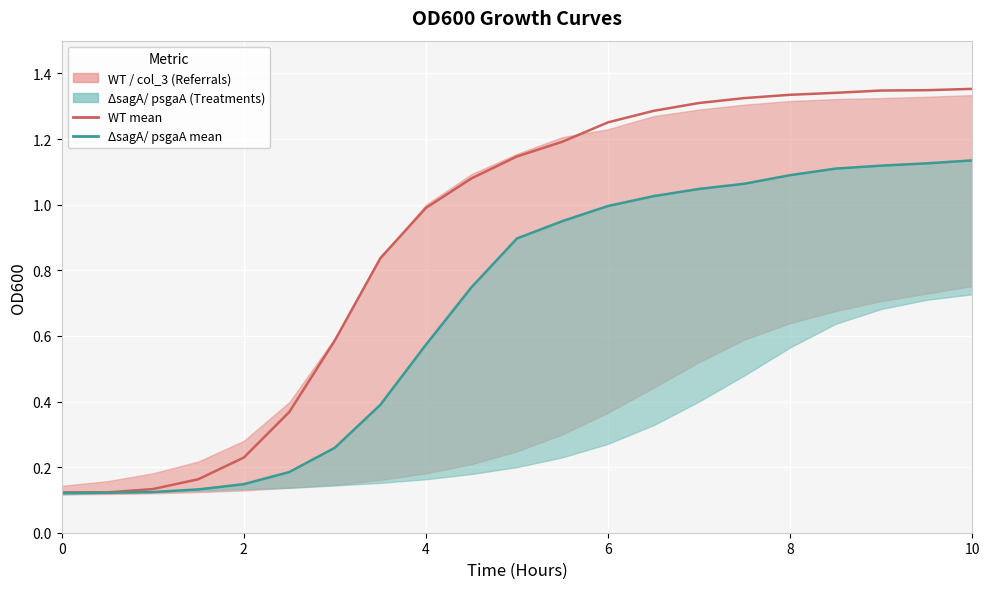

True or false: ΔsagA/ psgaA and WT cross at least once.

False